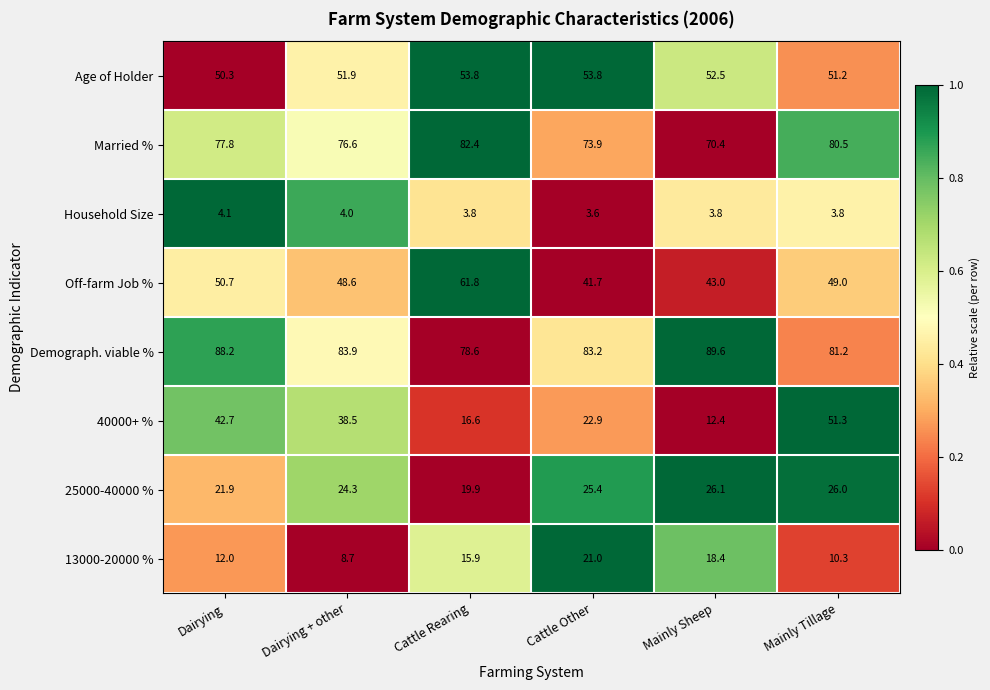

What is the spread (max minus min) of values at Cattle Rearing?

78.6